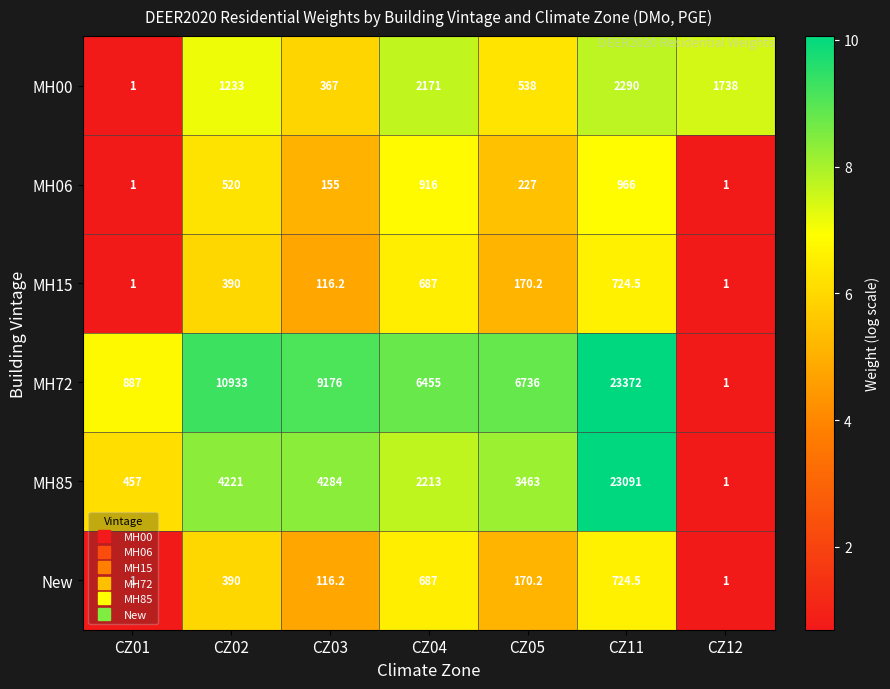

Is the value of MH72 at CZ02 greater than the value of MH00 at CZ04?

Yes